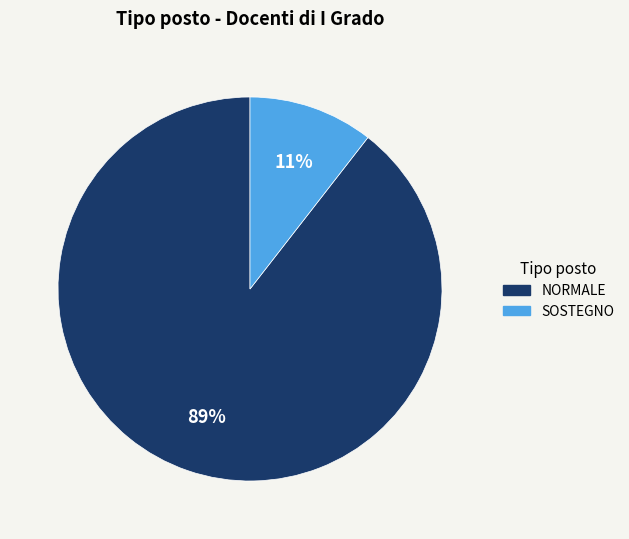

How many slices are in this pie chart?

2